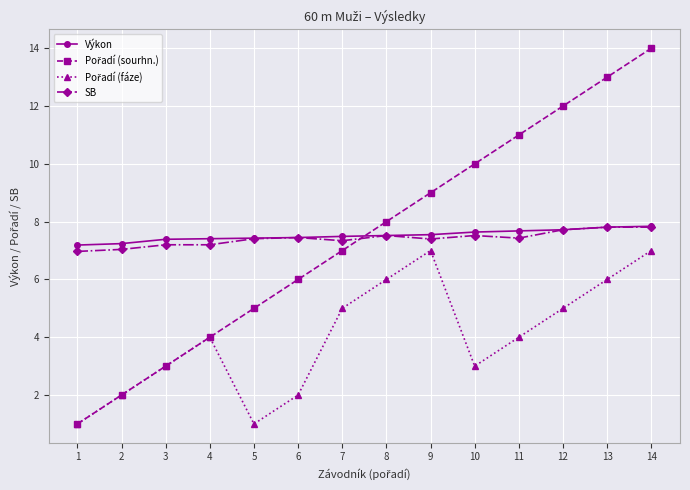

What is the highest value of the Výkon series?

7.8